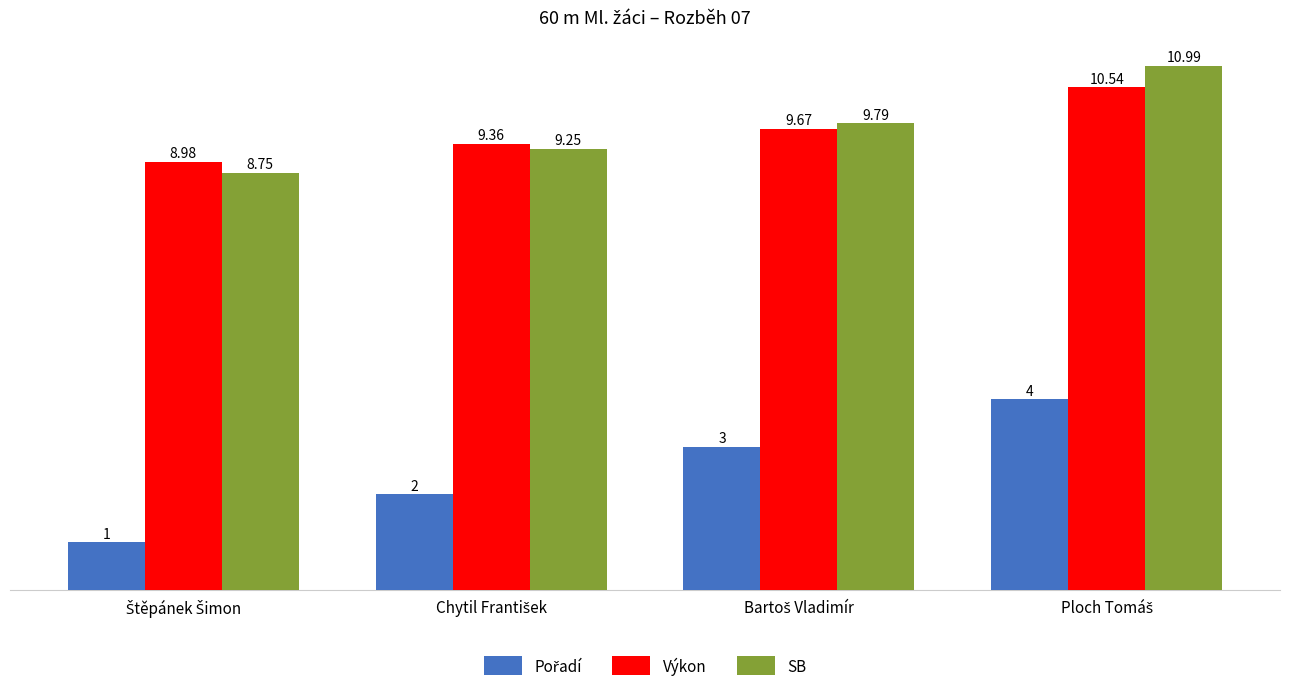

At how many categories does at least one series exceed 10?

1